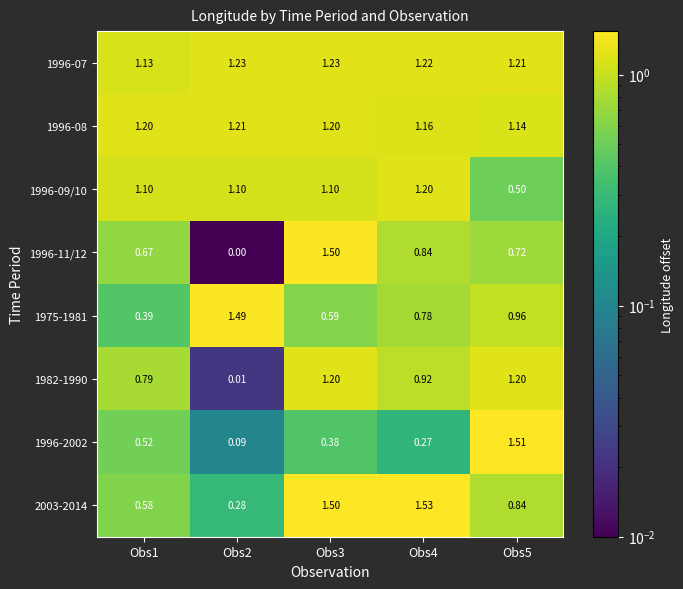

Is the value of 1975-1981 at Obs5 greater than the value of 2003-2014 at Obs4?

No